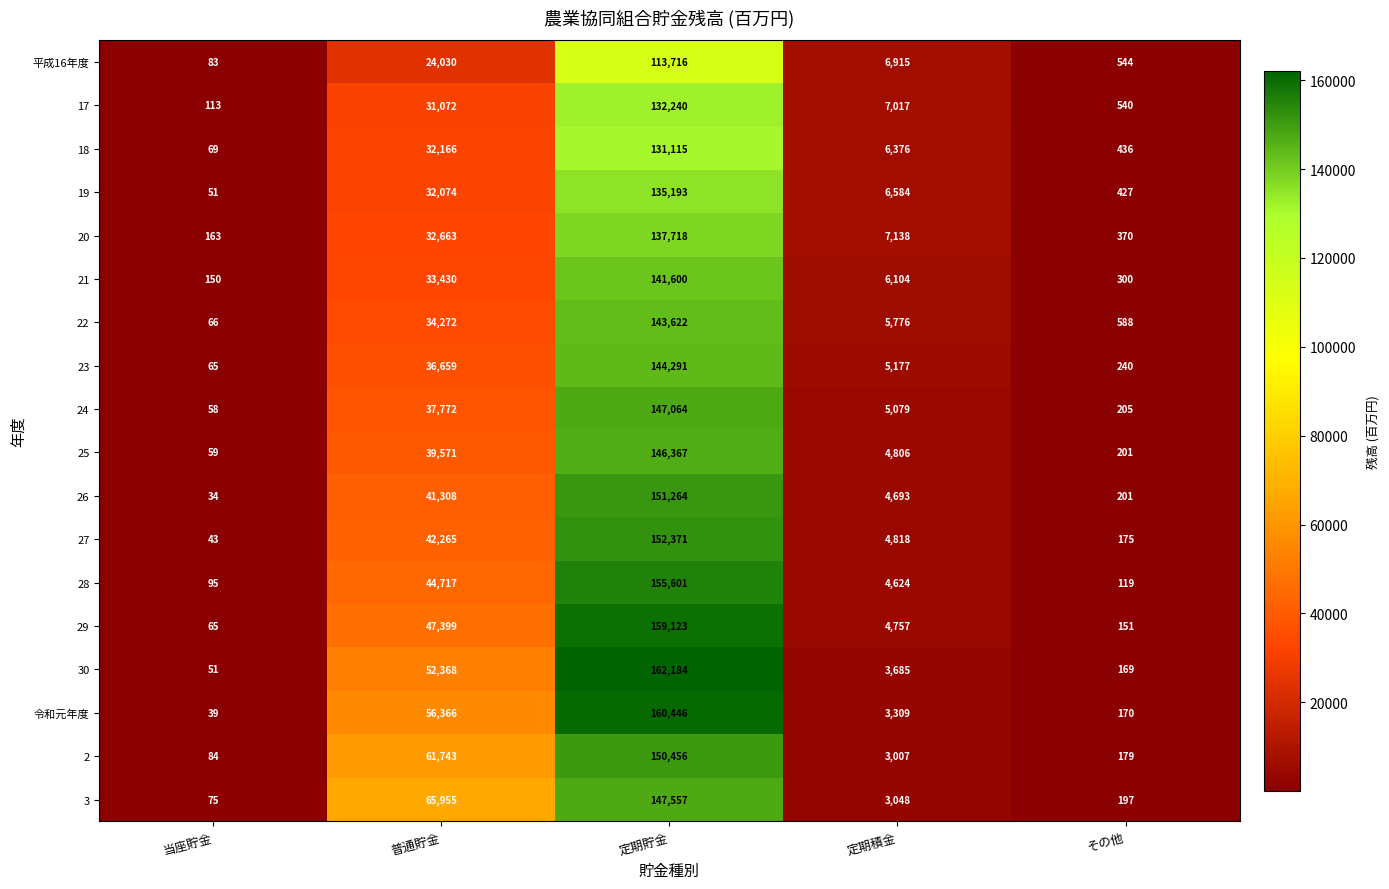

Which series changed the most between 定期貯金 and その他?

30